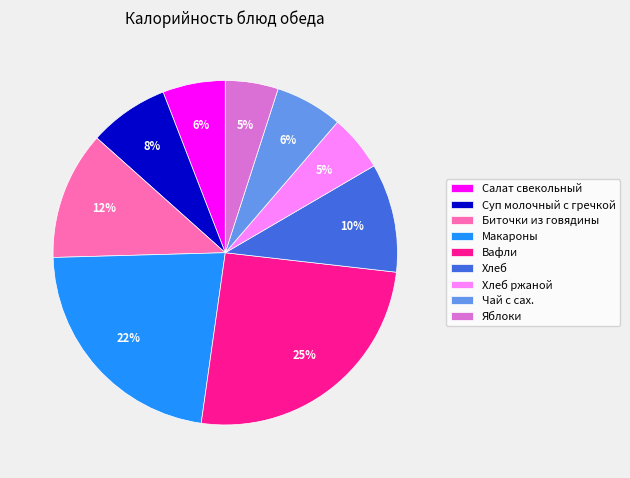

True or false: Чай с сах. accounts for 1% of the total.

False